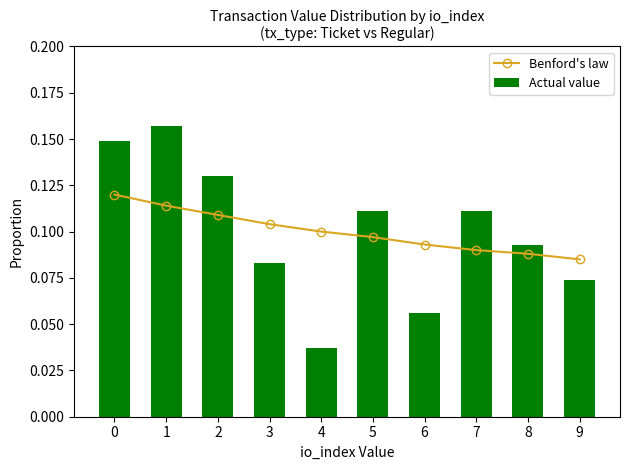

How many Actual value values are between 0 and 1?

10